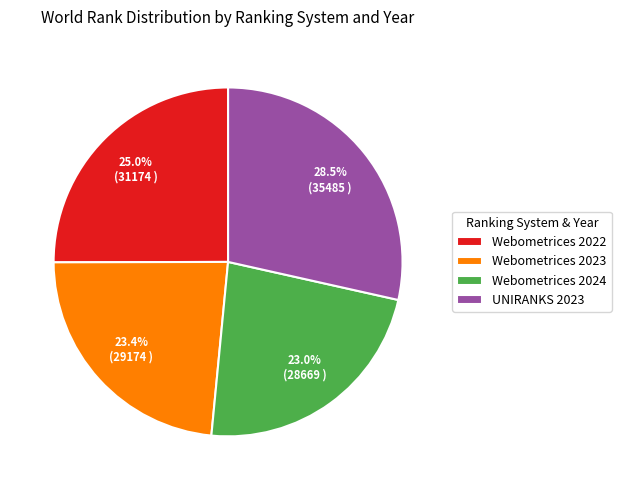

Does Webometrices 2024 account for over 50% of the chart?

No